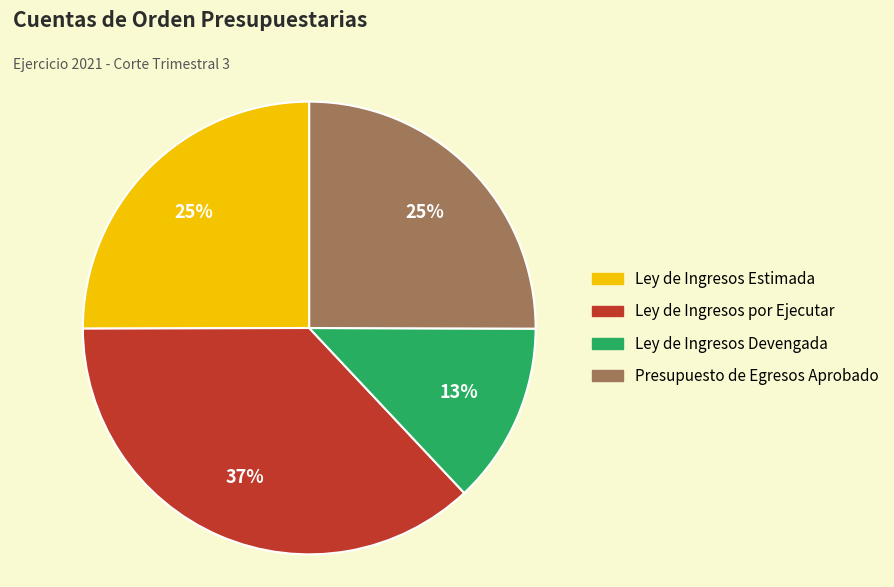

What percentage is the Ley de Ingresos Devengada slice, to the nearest percent?

13%